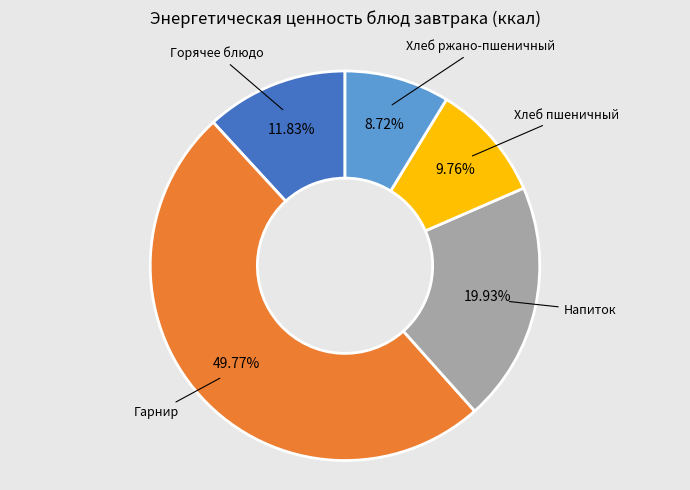

Is Горячее блюдо the majority of the pie?

No